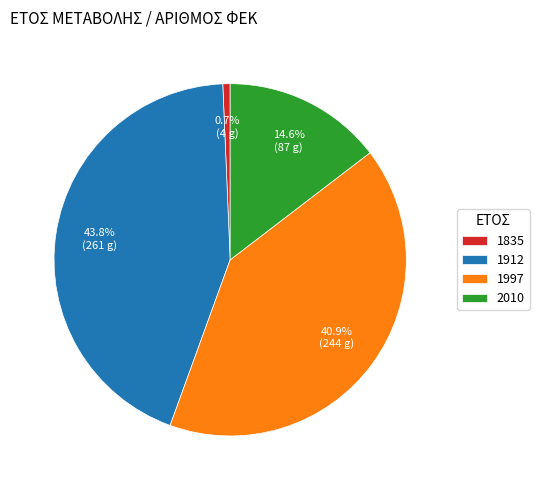

Which has a higher value, 1835 or 1997?

1997